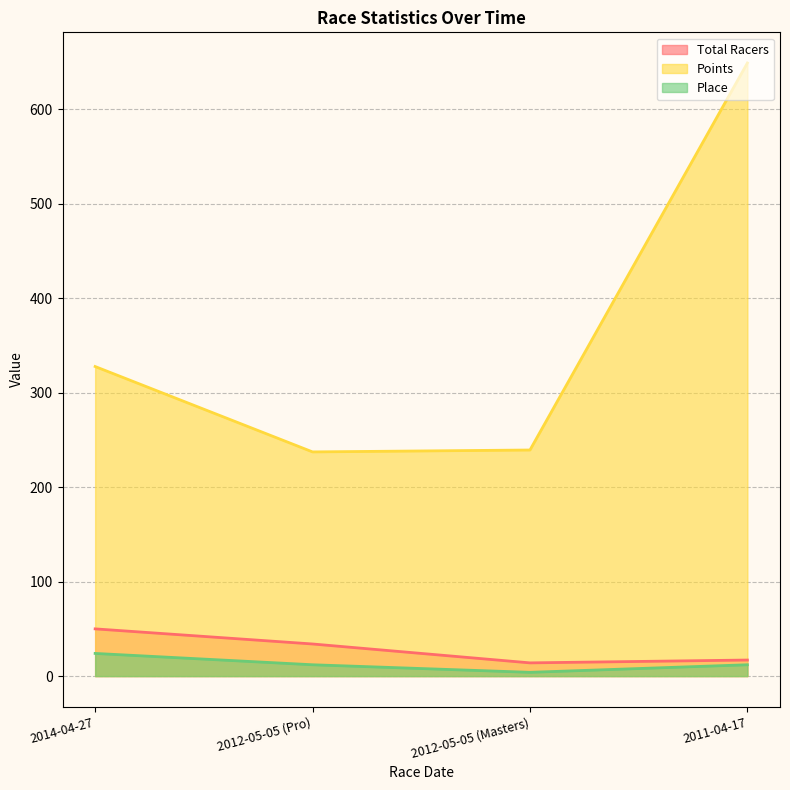

At which label is Total Racers closest to 32?

2012-05-05 (Pro)